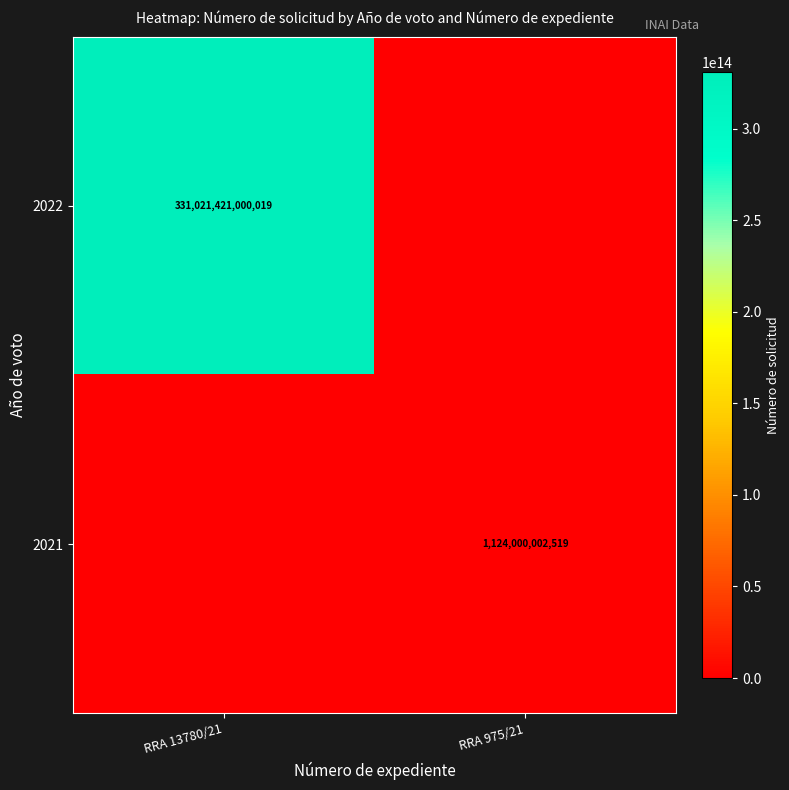

The value of 2021 at RRA 975/21 is 1124000002519. True or false?

True